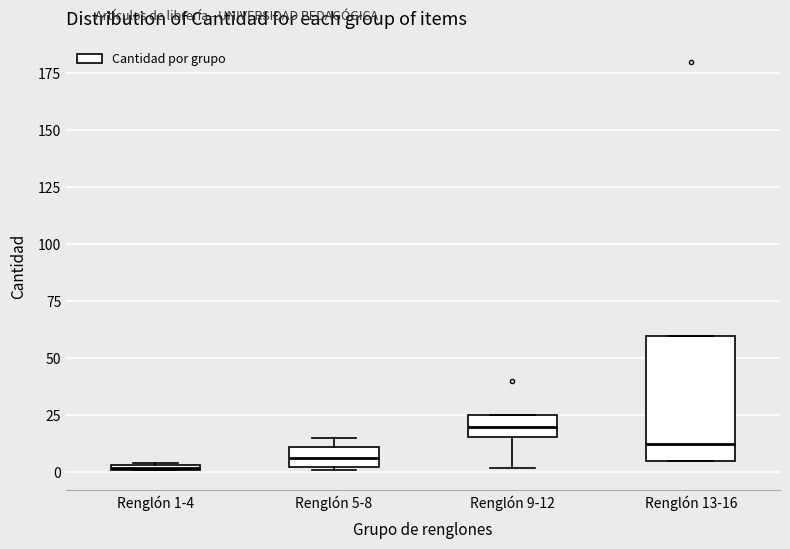

Where is the upper edge of the box for Renglón 1-4 on the y-axis? The values are not printed on the chart, so give them approximately, as read against the axis.

5